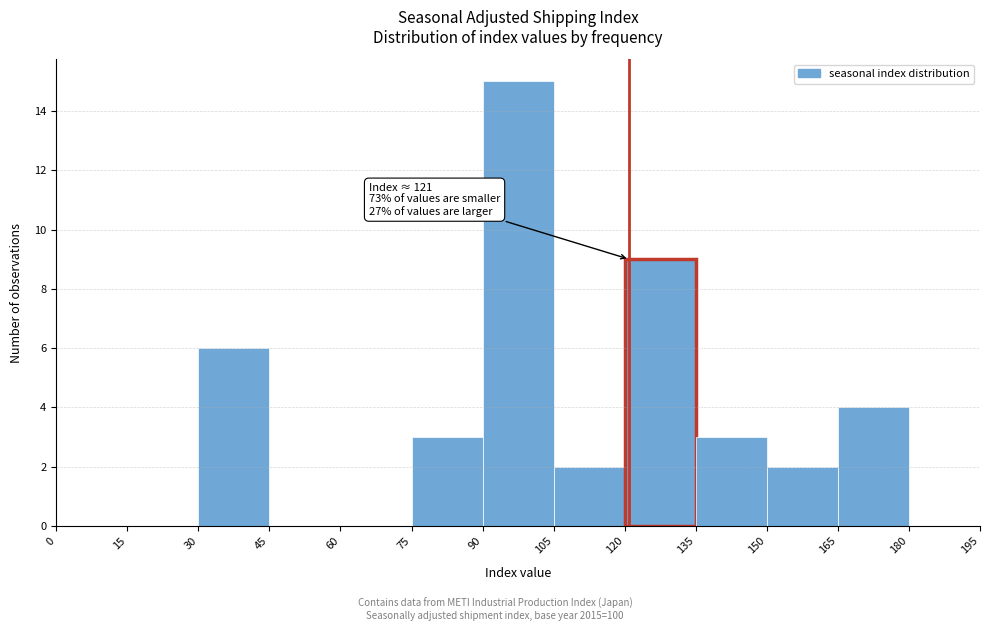

Which range on the x-axis has the tallest bar?

90 to 105